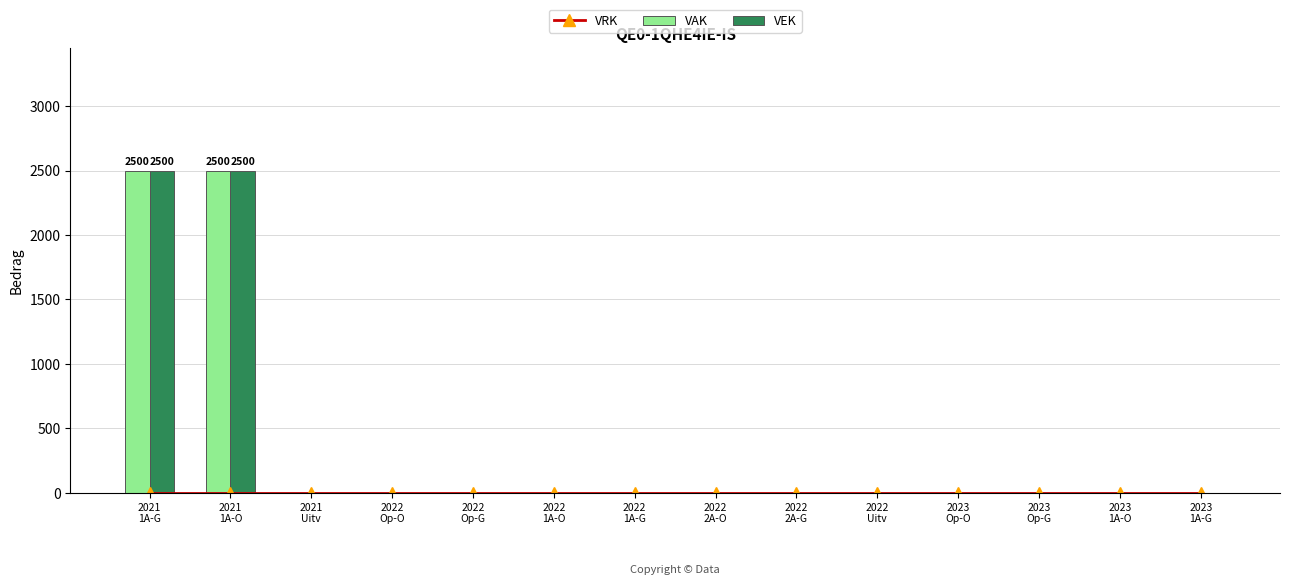

How many values in the VAK series exceed 0?

2